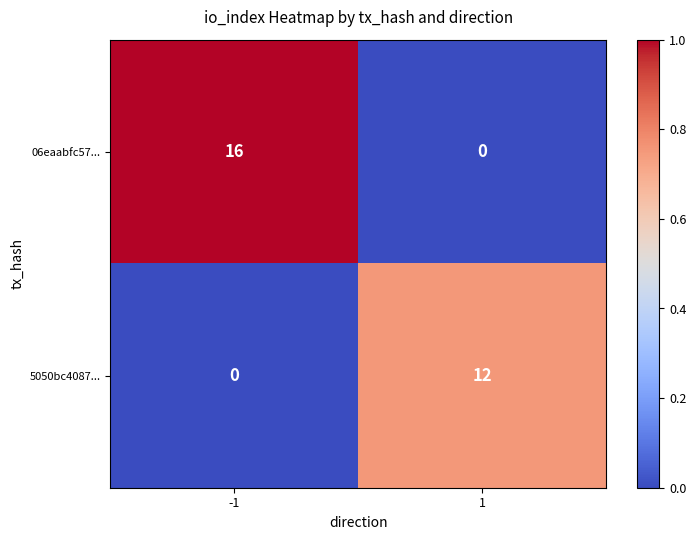

Between -1 and 1, which series saw the biggest shift?

06eaabfc57...